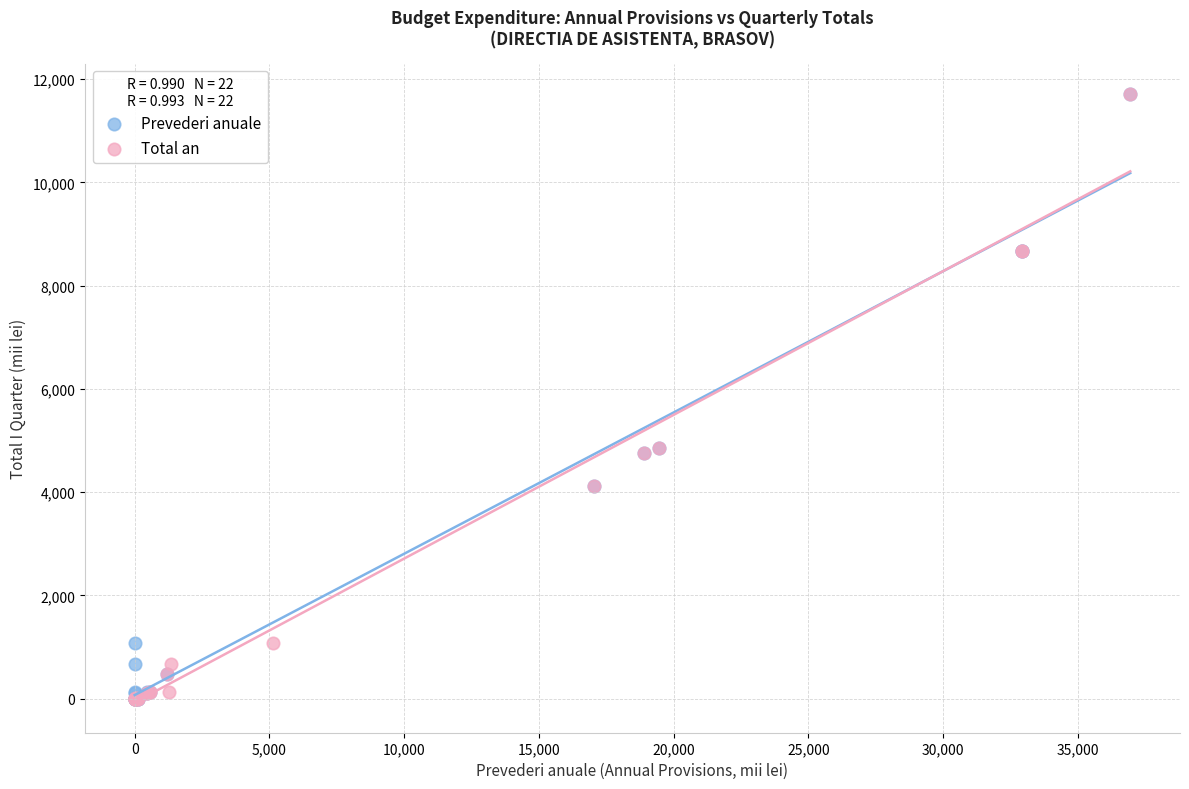

What are all the series names shown in the legend?

Prevederi anuale, Total an